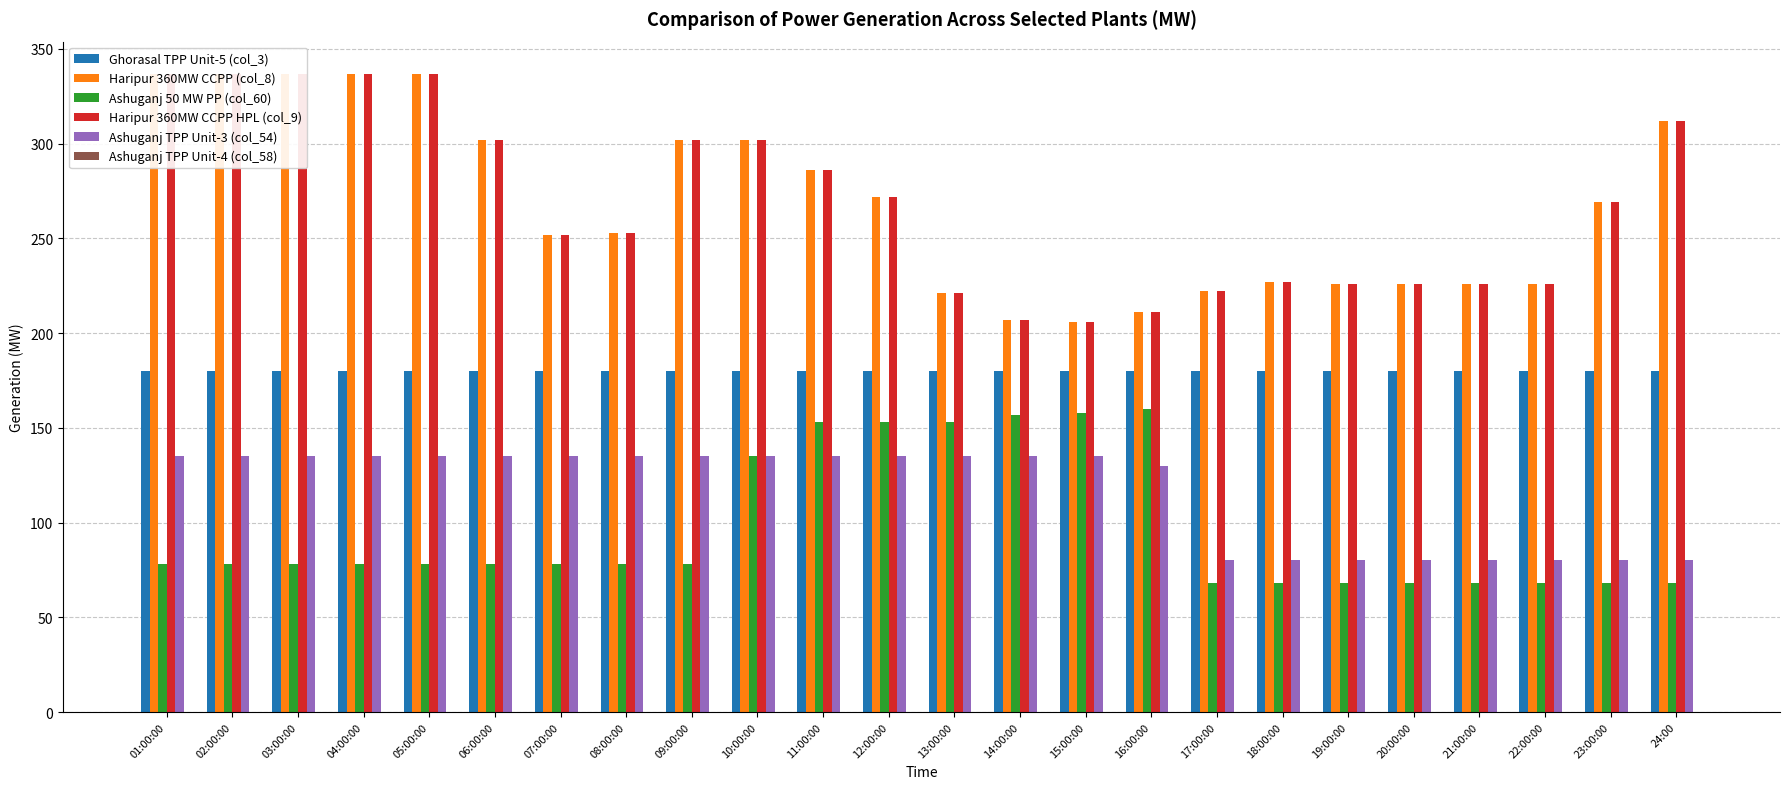

Which category has the lowest value in the Ashuganj TPP Unit-3 (col_54) series?

17:00:00